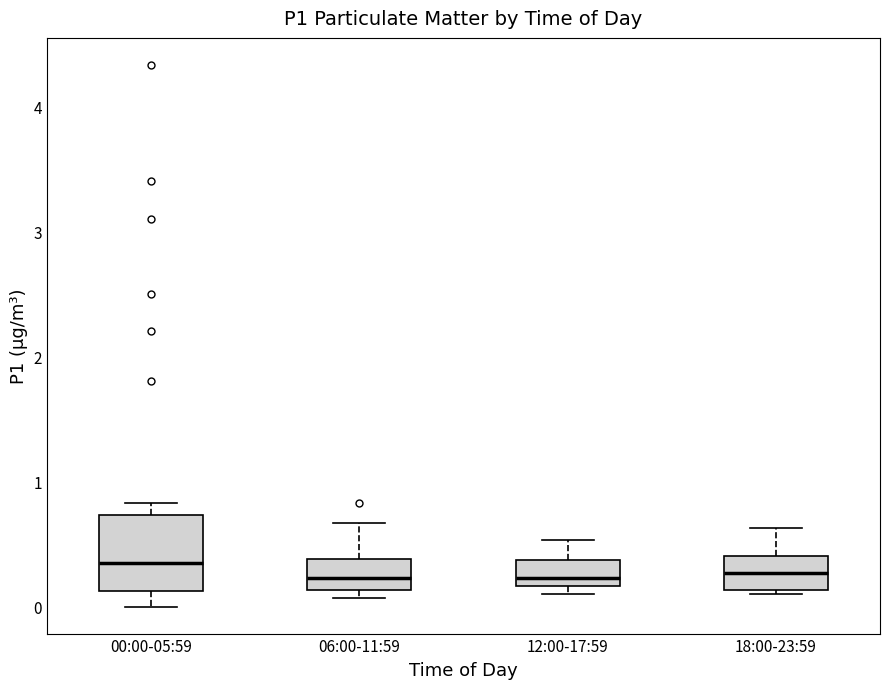

Comparing the boxes themselves (not the whiskers), which one is the tallest?

00:00-05:59